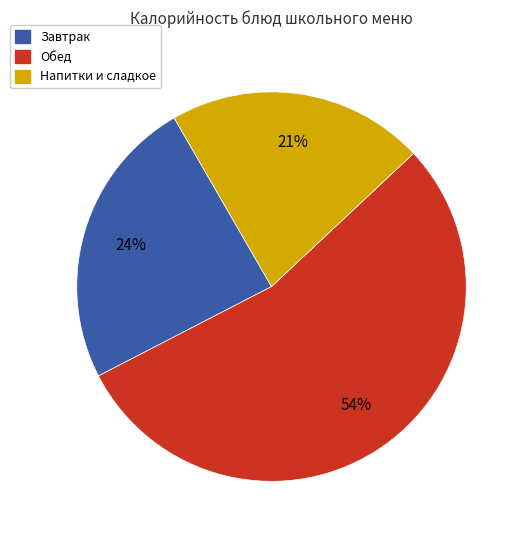

Is there a majority slice in this chart?

Yes